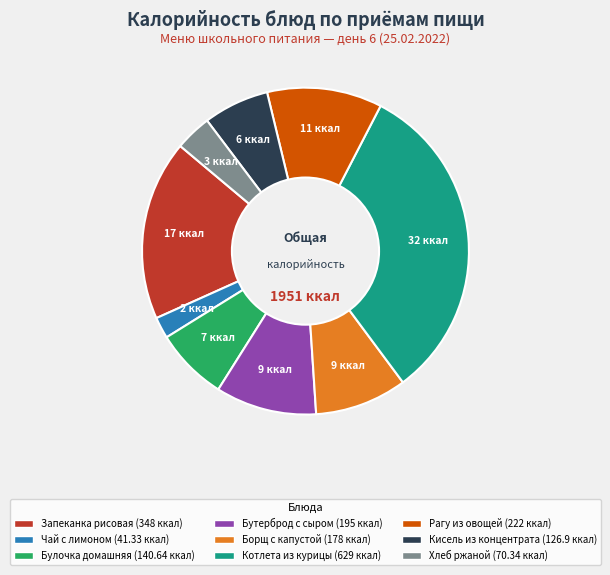

Does any single category account for the majority?

No